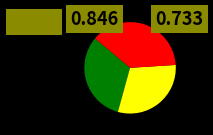

How many slices are in this pie chart?

3